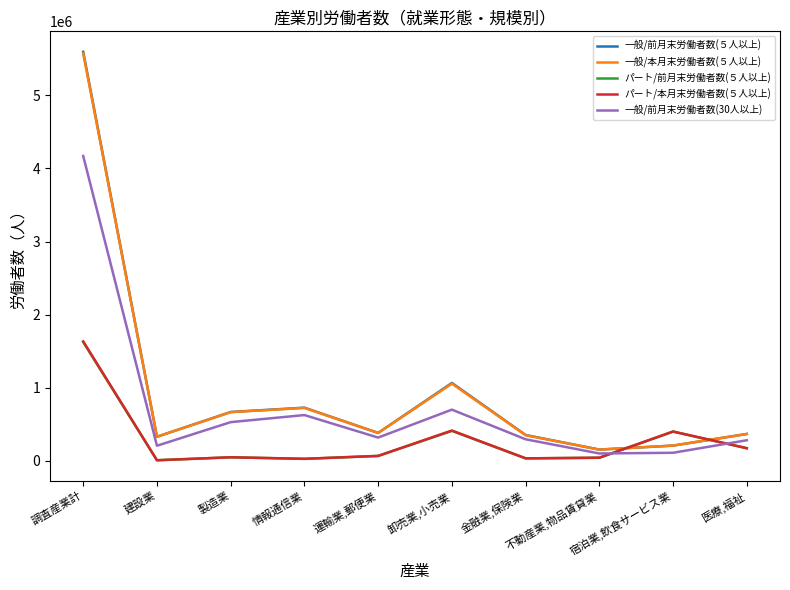

True or false: 一般/前月末労働者数(５人以上) and パート/前月末労働者数(５人以上) cross at least once.

True